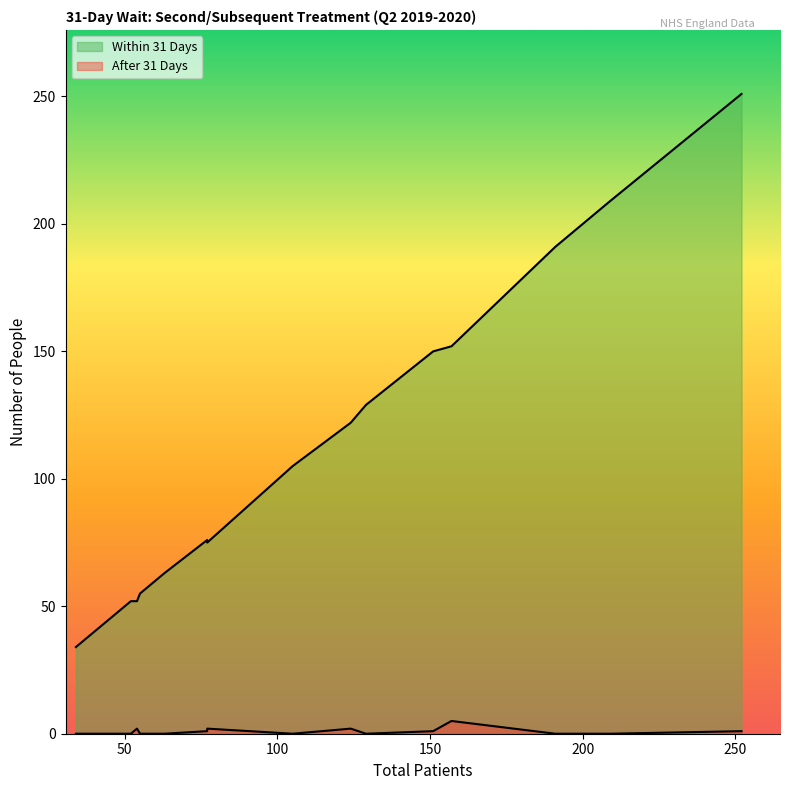

Rank the categories by Within 31 Days value from highest to lowest.

252, 209, 191, 157, 154, 151, 129, 124, 105, 77, 77, 63, 56, 55, 52, 54, 46, 45, 38, 34